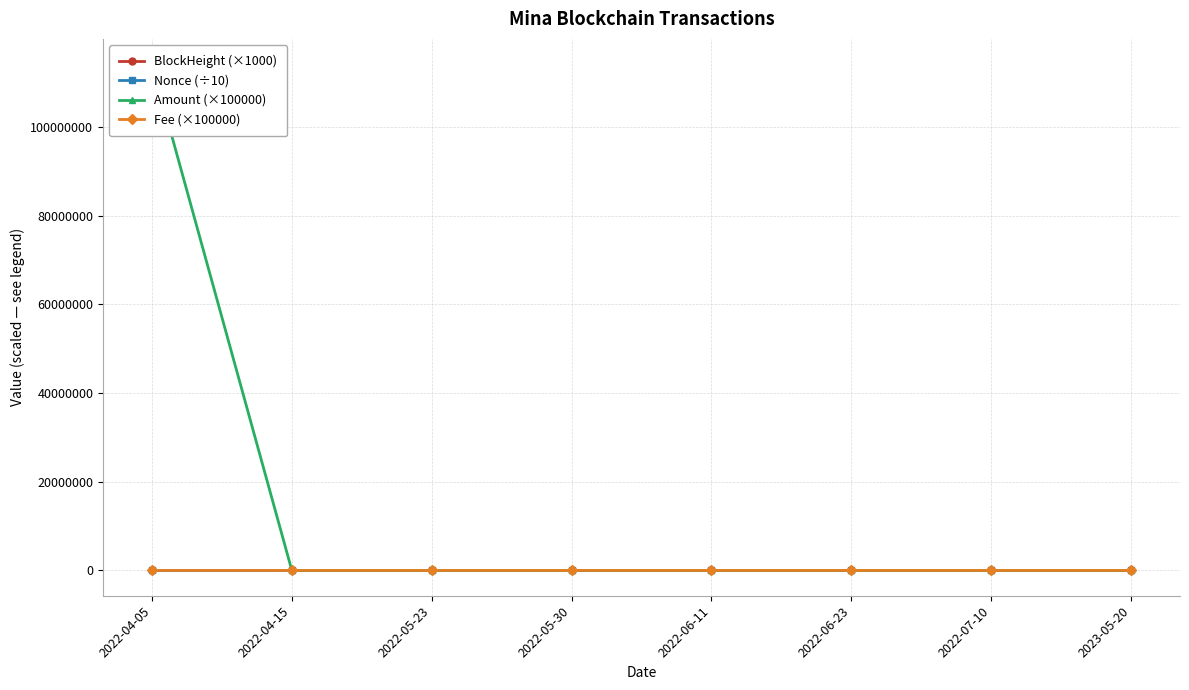

True or false: Fee (×100000) has a value of 132.0 at 2022-07-10.

False